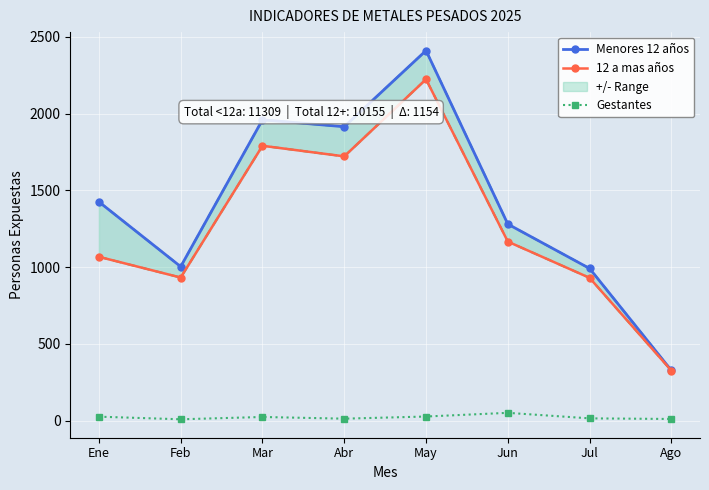

How many lines are shown in the chart?

3